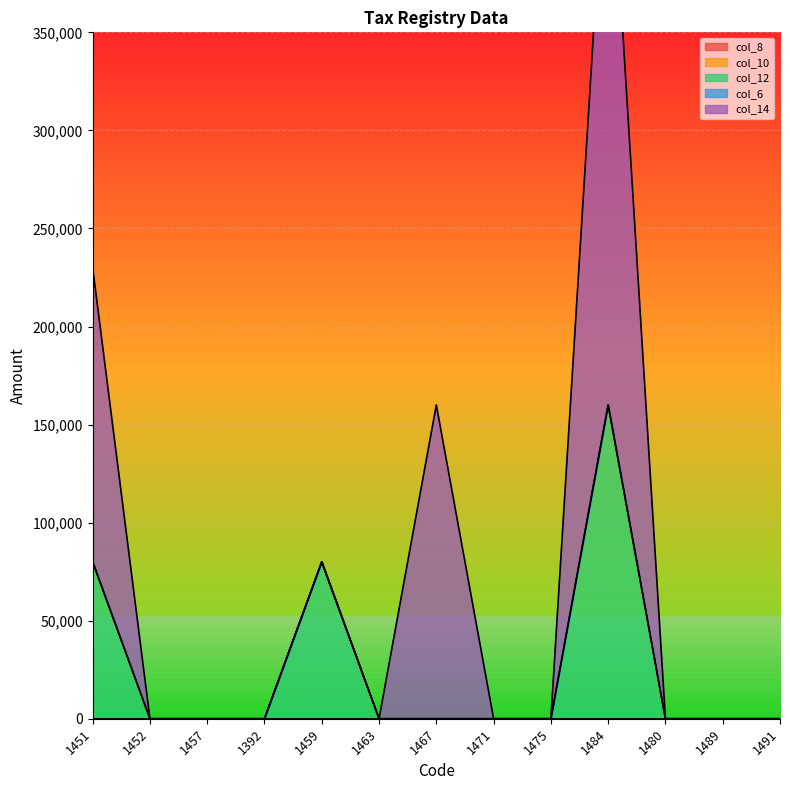

List the series in order of their peak value, lowest first.

col_8, col_10, col_6, col_12, col_14